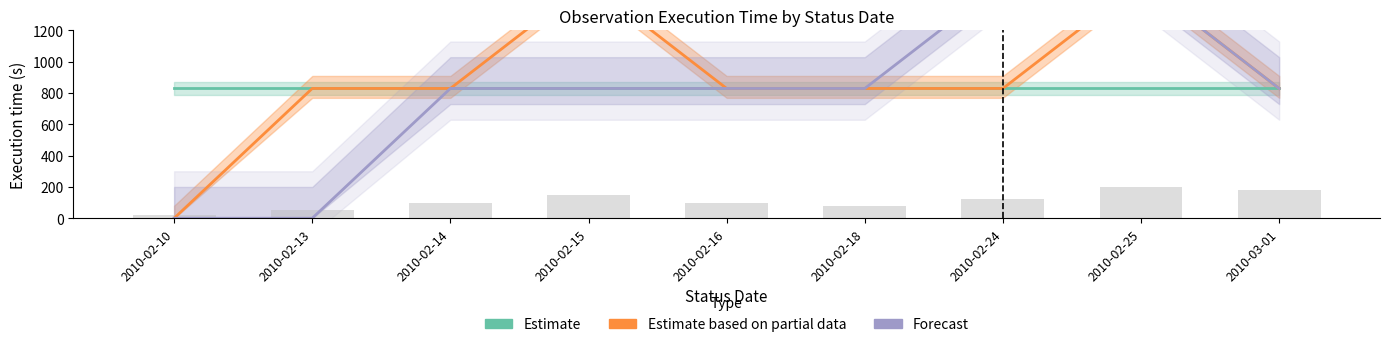

Where does the Estimate based on partial data series first go above 829?

2010-02-15